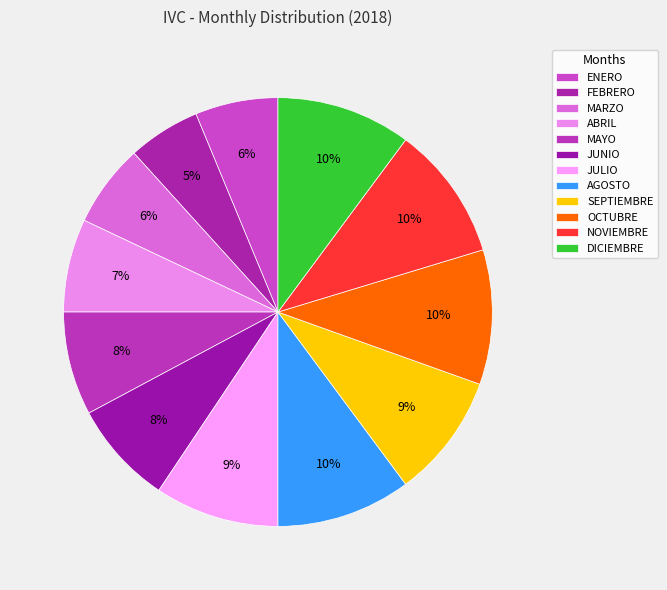

How many slices are in this pie chart?

12